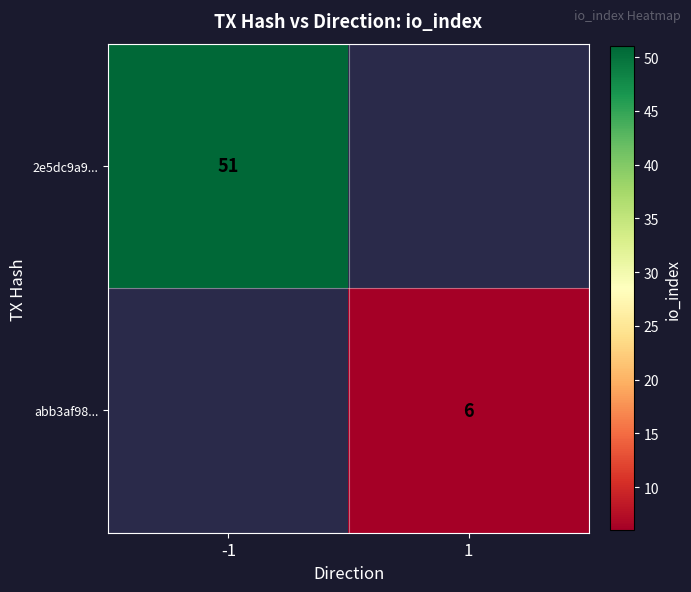

What is the maximum value shown in the chart?

51.0